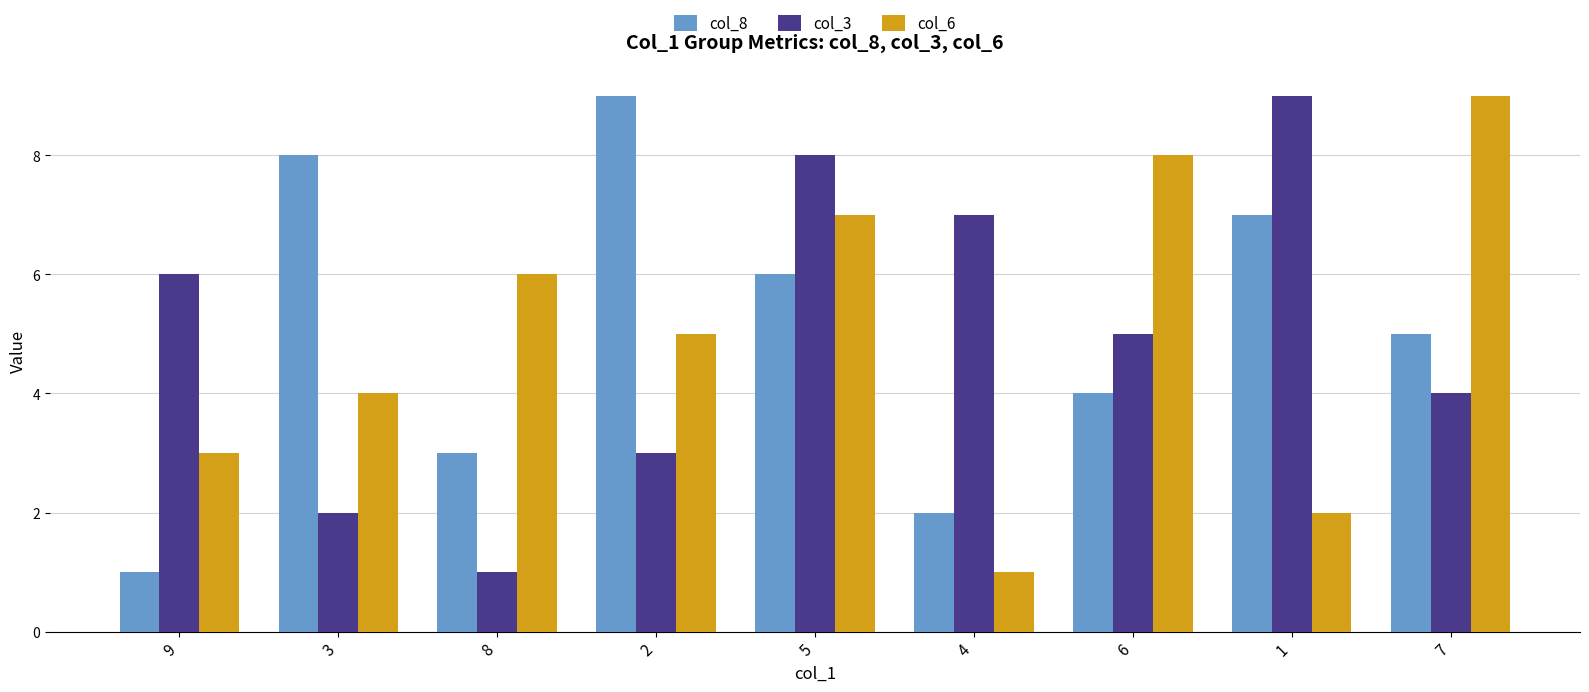

Reading left to right, extract all data points from this chart.

col_8: 1	8	3	9	6	2	4	7	5
col_3: 6	2	1	3	8	7	5	9	4
col_6: 3	4	6	5	7	1	8	2	9